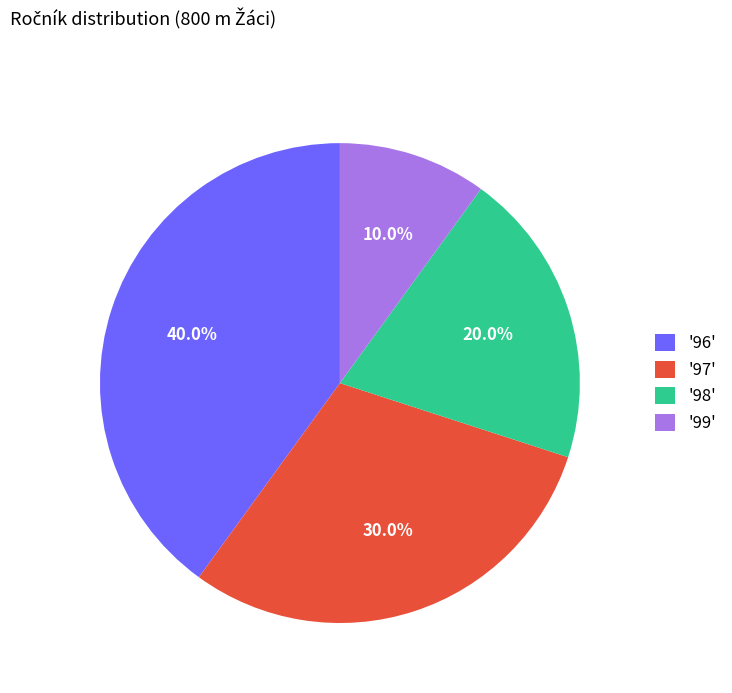

What is the total percentage of '99' and '96'?

50.0%